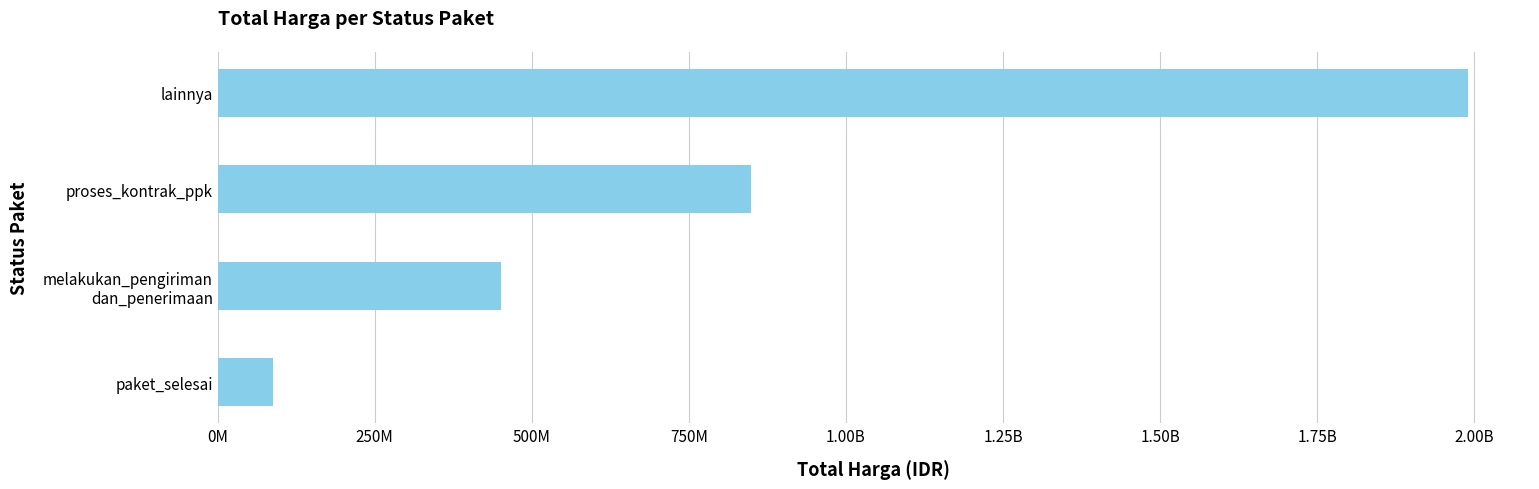

What is the greatest value displayed?

1989450000